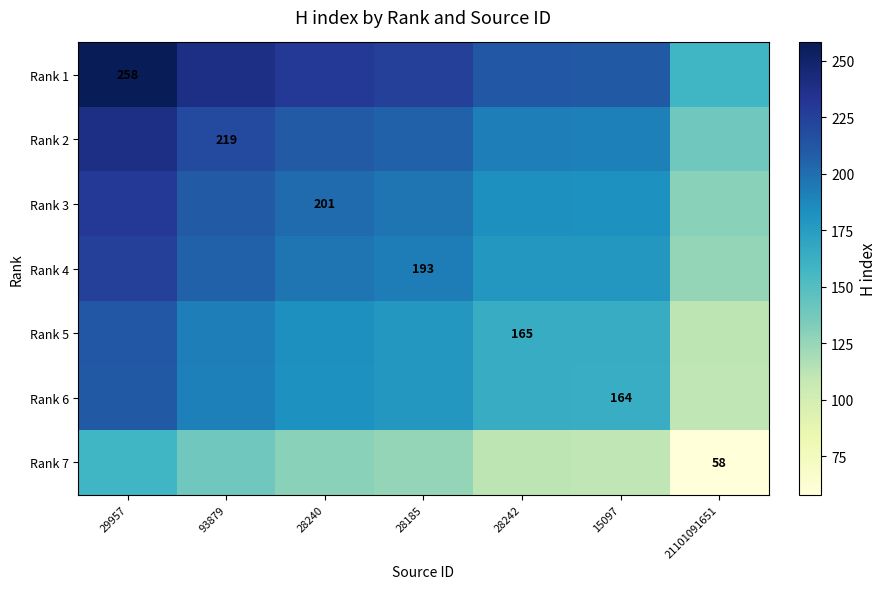

Is it true that Rank 6 equals 164.0 at 15097?

True